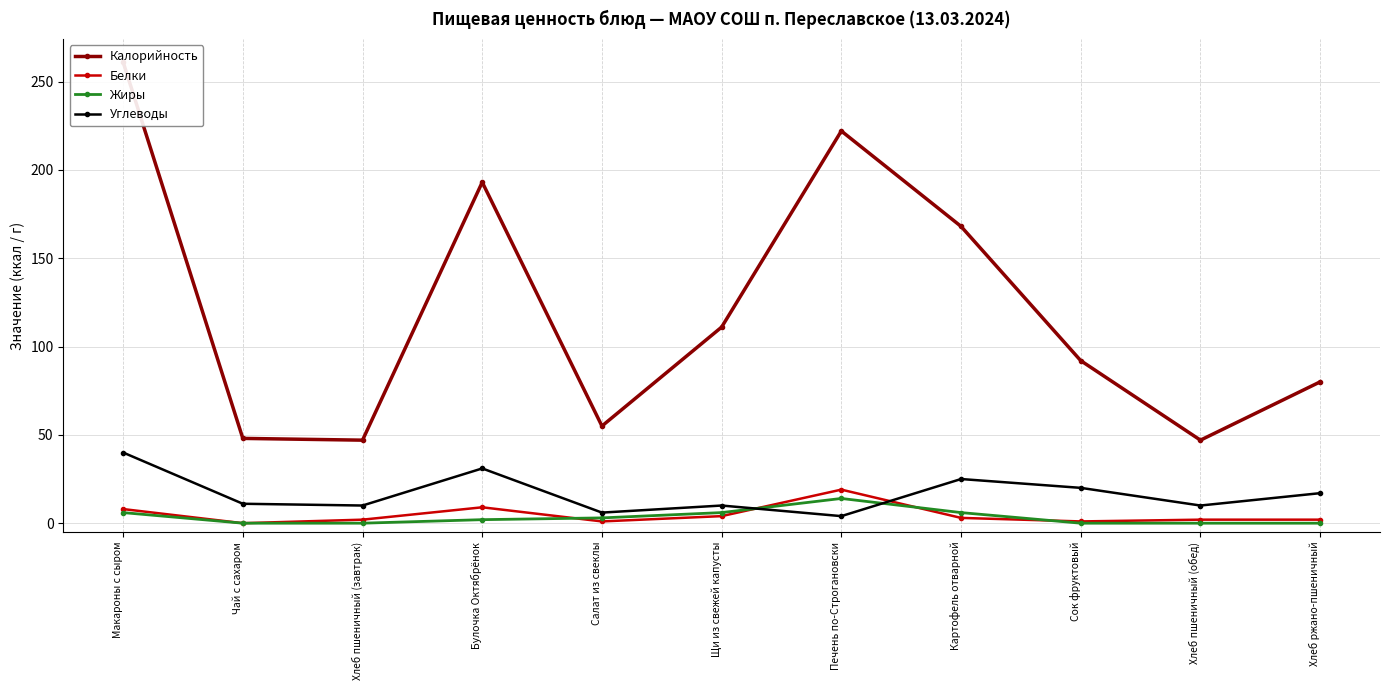

At which category does the chart reach its minimum across all series?

Чай с сахаром